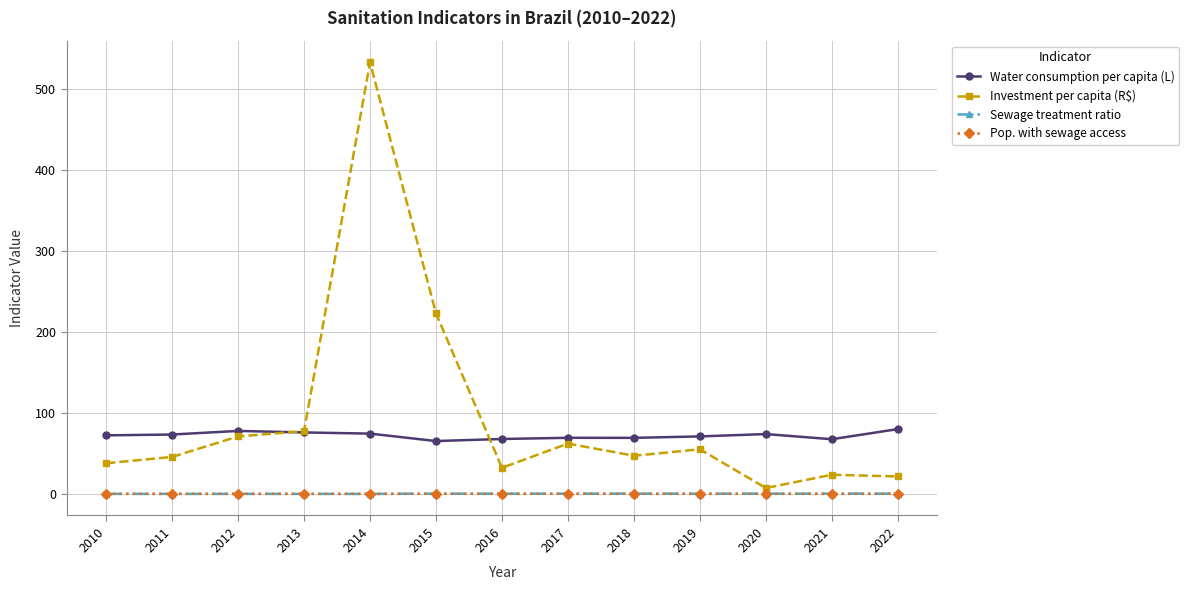

True or false: Sewage treatment ratio has more than 0 points higher than both neighbors.

True